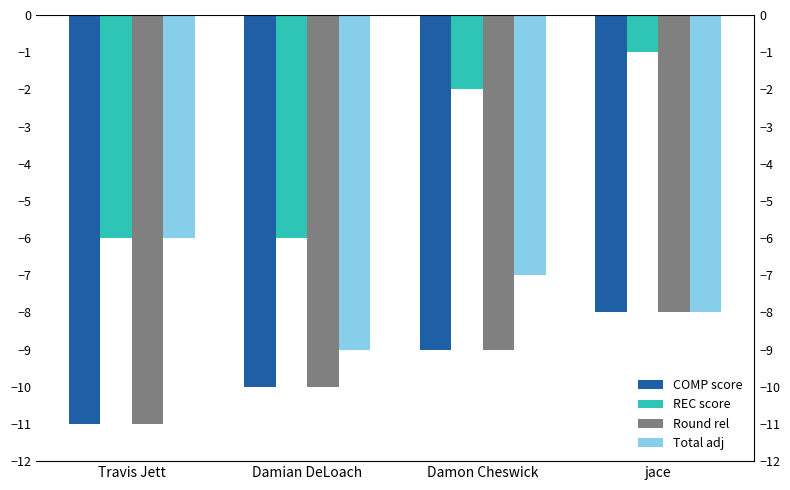

Which category has the lowest value across all series?

Travis Jett